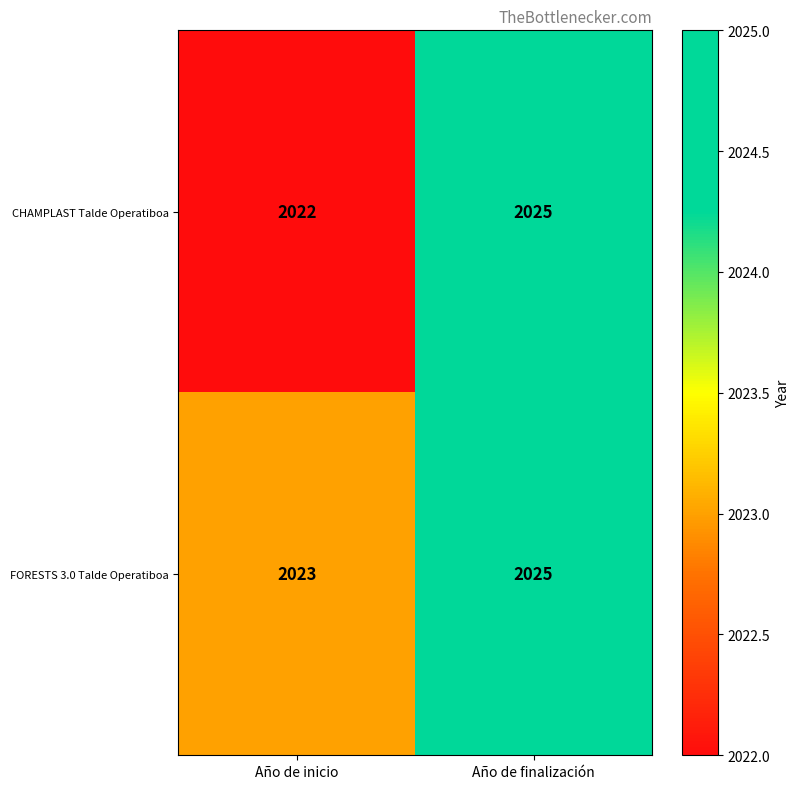

The FORESTS 3.0 Talde Operatiboa series shows 2023 at Año de inicio. True or false?

True